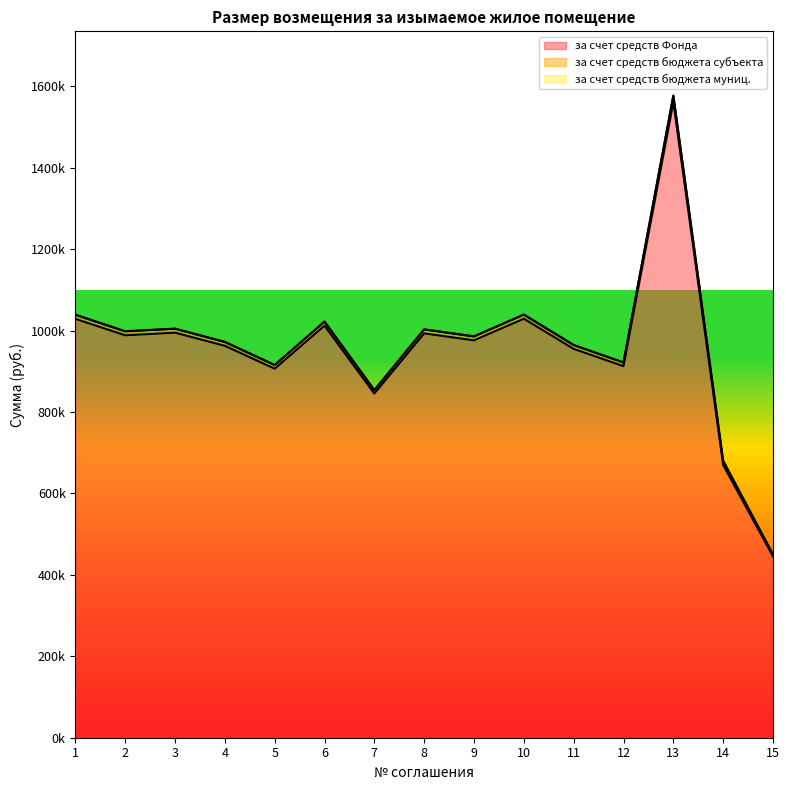

Reading left to right, list all the values displayed in this chart.

за счет средств Фонда: 1029006.0	988614.0	995049.0	962775.0	906592.5	1012275.0	845559.0	993267.0	976239.0	1029303.0	955251.0	912780.0	1561824.0	669791.8	445500.0
за счет средств бюджета субъекта: 9770.4	9386.8	9447.9	9141.5	8608.0	9611.5	8028.5	9431.0	9269.3	9773.2	9070.1	8666.8	14987.2	9586.1	4050.0
за счет средств бюджета муниц.: 623.6	599.2	603.1	583.5	549.5	613.5	512.5	602.0	591.7	623.8	578.9	553.2	788.8	948.1	450.0